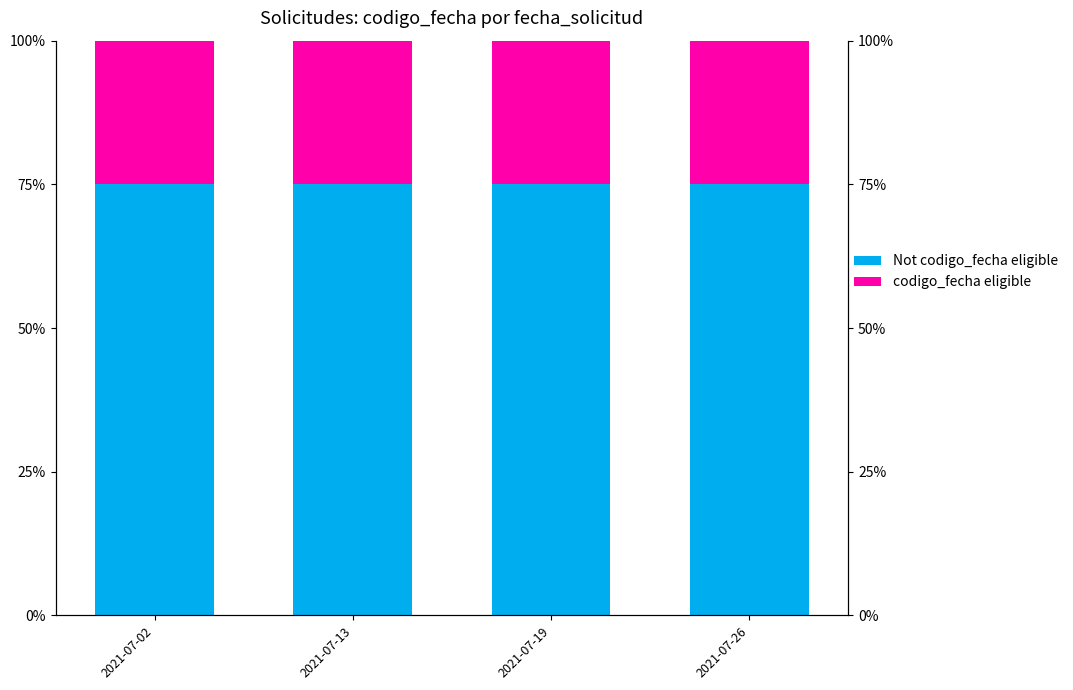

Is the value of Not codigo_fecha eligible at 2021-07-19 greater than the value of codigo_fecha eligible at 2021-07-02?

Yes